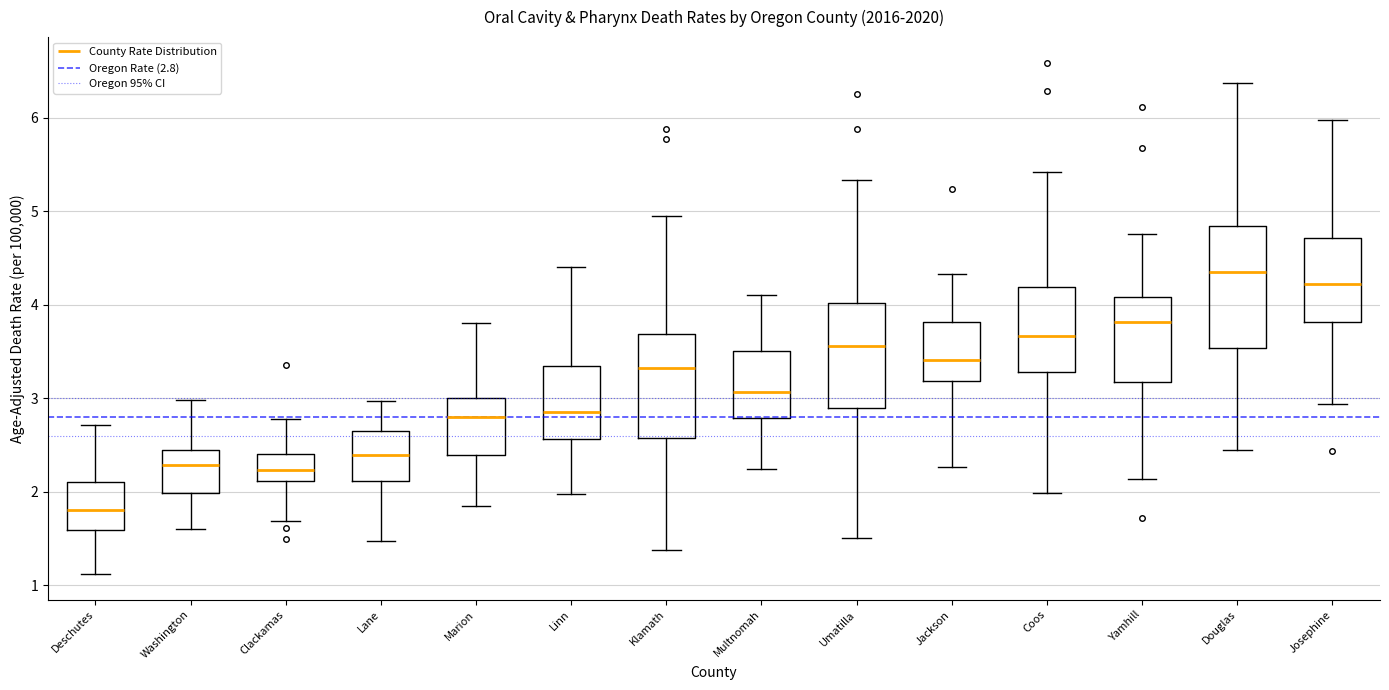

Reading left to right, read every box against the y-axis: the position of its median line, the range the box covers, and the ends of its whiskers. The values are not printed on the chart, so give them approximately, as read against the axis.

Deschutes: median 1.8, box 1.6 to 2.1, whiskers 1.1 to 2.7
Washington: median 2.3, box 2.0 to 2.5, whiskers 1.6 to 3.0
Clackamas: median 2.2, box 2.1 to 2.4, whiskers 1.7 to 2.8
Lane: median 2.4, box 2.1 to 2.7, whiskers 1.5 to 3.0
Marion: median 2.8, box 2.4 to 3.0, whiskers 1.8 to 3.8
Linn: median 2.9, box 2.6 to 3.3, whiskers 2.0 to 4.4
Klamath: median 3.3, box 2.6 to 3.7, whiskers 1.4 to 5.0
Multnomah: median 3.1, box 2.8 to 3.5, whiskers 2.2 to 4.1
Umatilla: median 3.6, box 2.9 to 4.0, whiskers 1.5 to 5.3
Jackson: median 3.4, box 3.2 to 3.8, whiskers 2.3 to 4.3
Coos: median 3.7, box 3.3 to 4.2, whiskers 2.0 to 5.4
Yamhill: median 3.8, box 3.2 to 4.1, whiskers 2.1 to 4.8
Douglas: median 4.3, box 3.5 to 4.8, whiskers 2.4 to 6.4
Josephine: median 4.2, box 3.8 to 4.7, whiskers 2.9 to 6.0